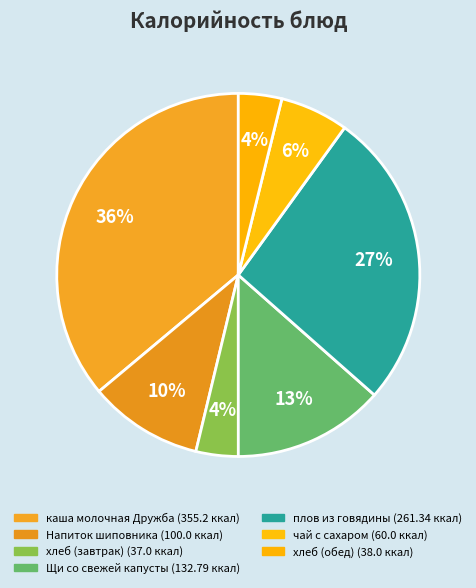

To the nearest percent, what is the difference between the хлеб (обед) and плов из говядины slice percentages?

23%